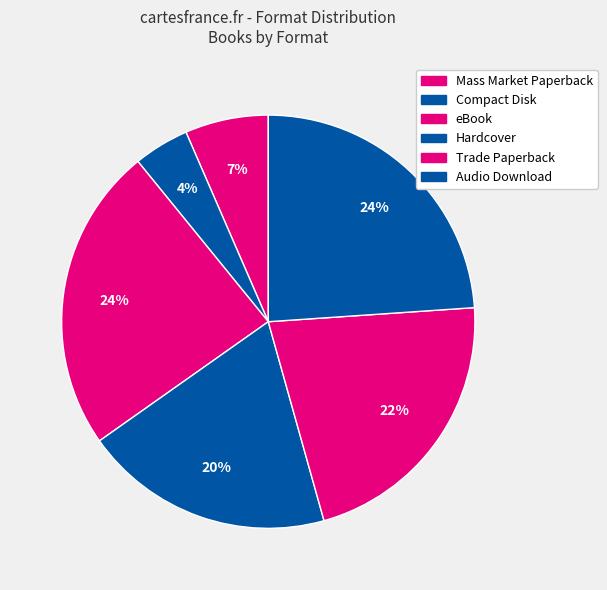

What is the largest slice in the pie chart?

eBook